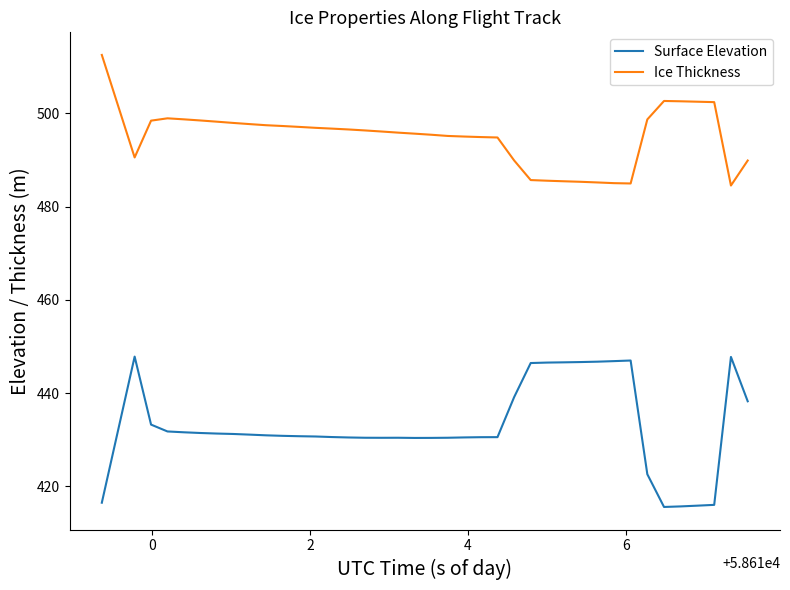

True or false: Surface Elevation and Ice Thickness intersect in this chart.

False